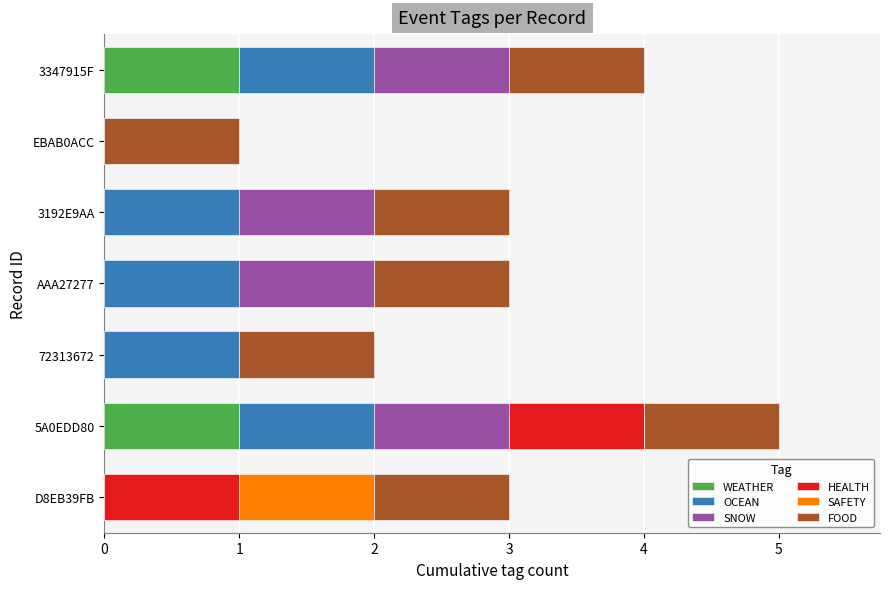

What is the average value of the WEATHER series?

0